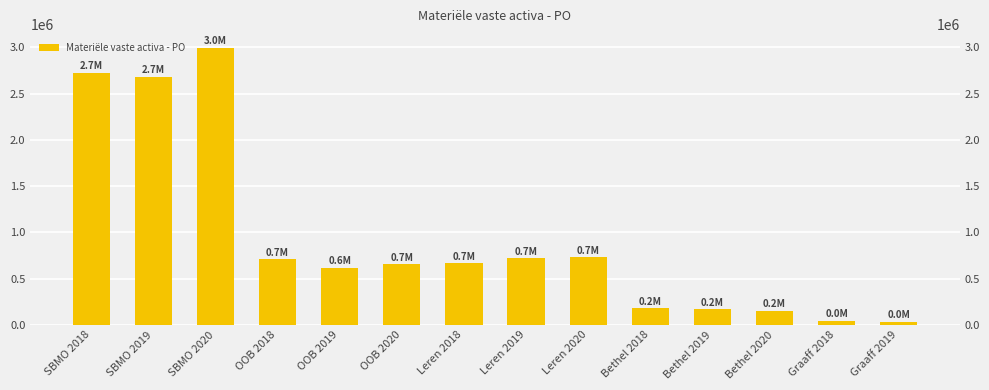

What is the change in value from OOB 2018 to Leren 2018?

-46912